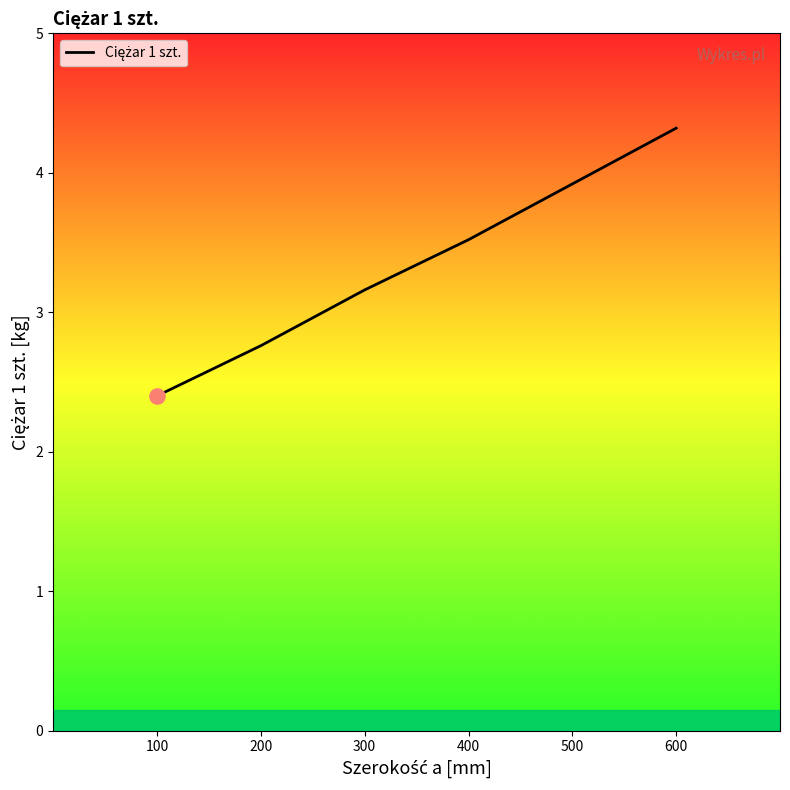

What is the ratio of the value at 500 to the value at 200?

1.4